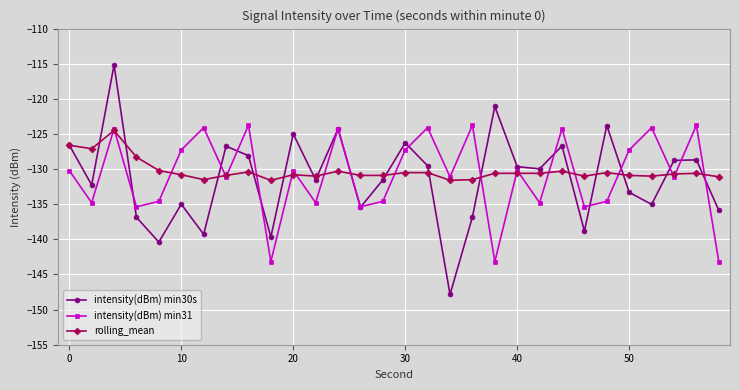

What is the sum of all intensity(dBm) min31 values?

-3925.8